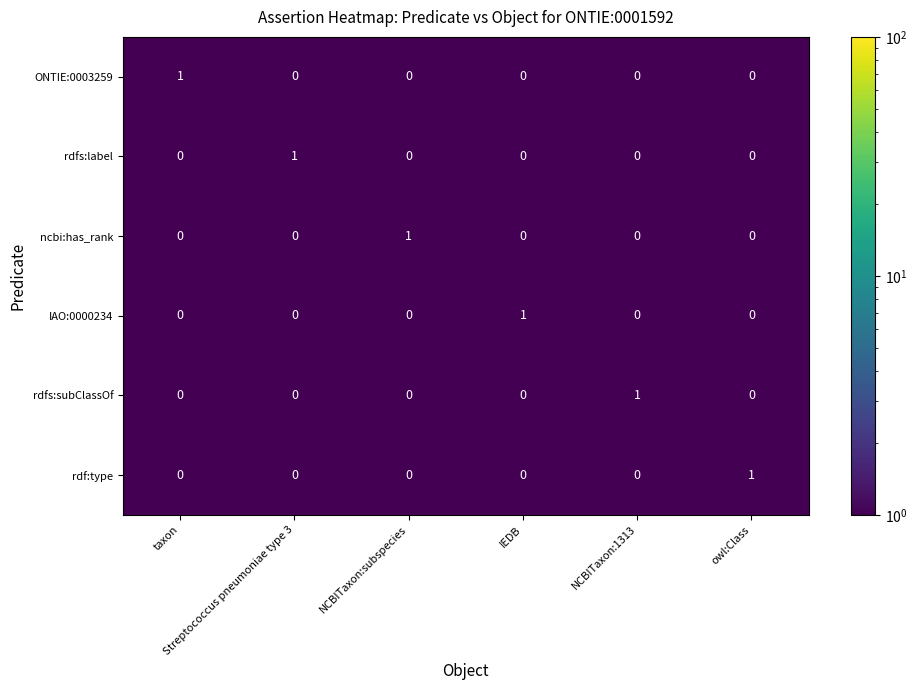

At how many categories does at least one series exceed 0?

6